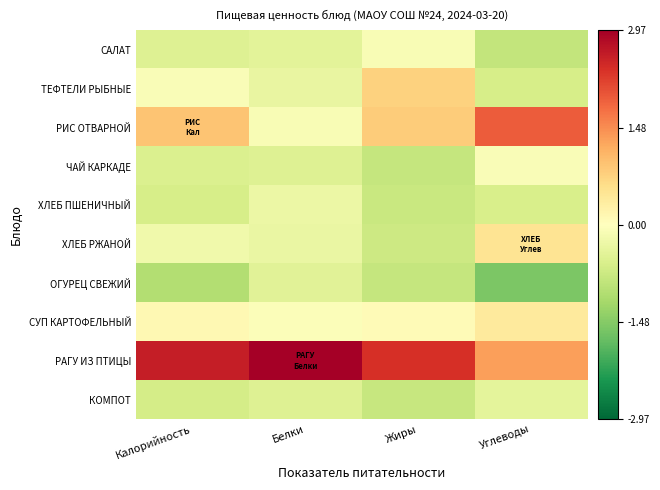

Which series has the largest total across all categories?

РАГУ ИЗ ПТИЦЫ